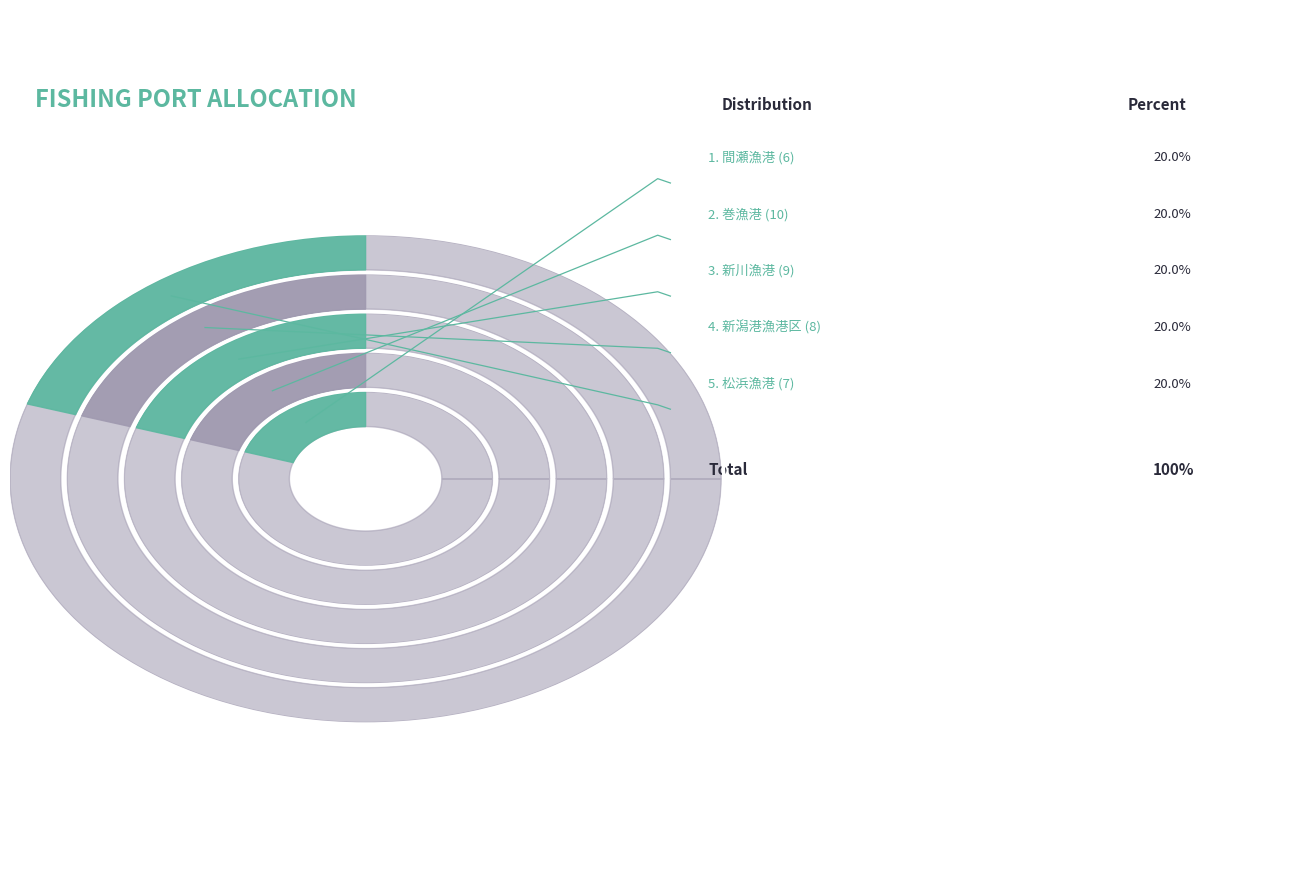

Is 7 the majority of the pie?

No